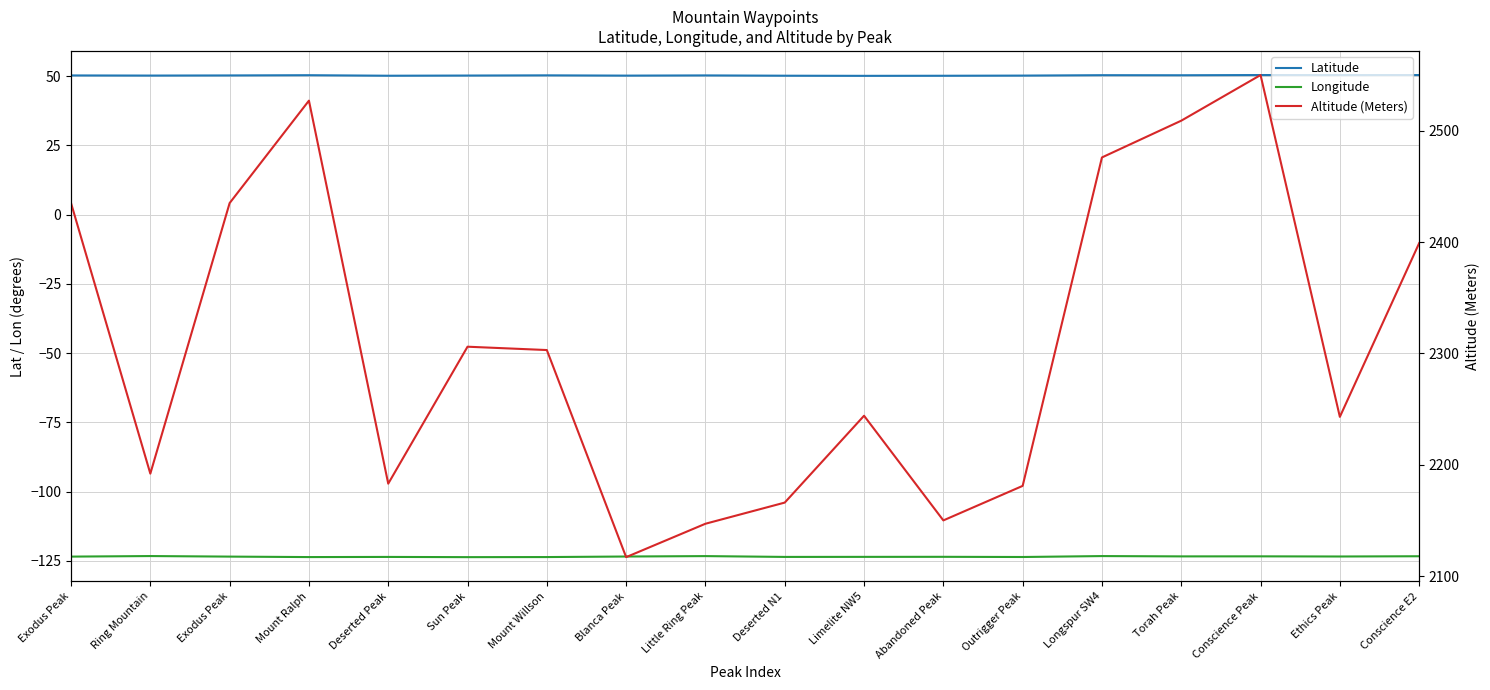

What is the label of the 14th point from the left?

Longspur SW4